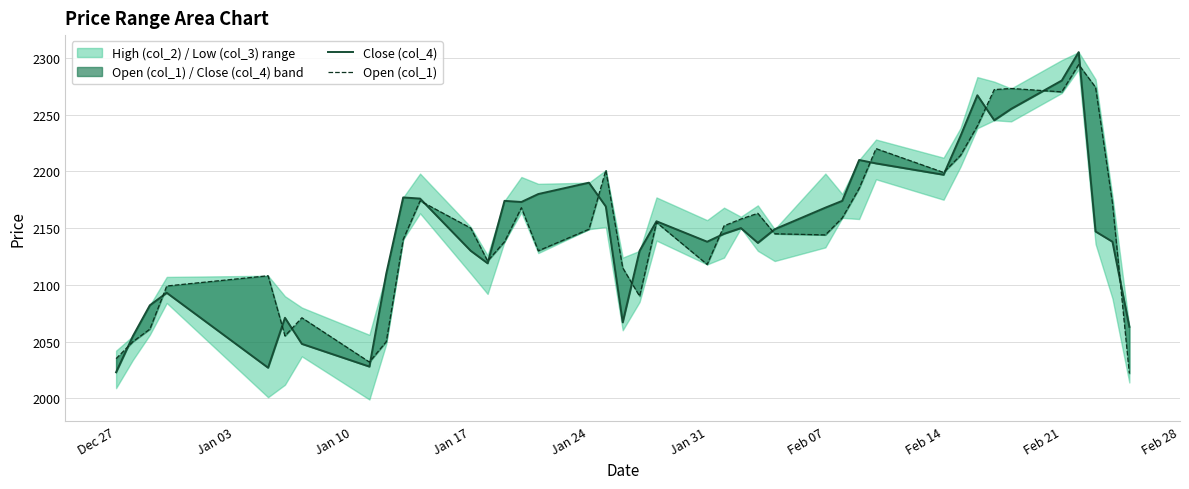

Does the chart have visible grid lines?

Yes